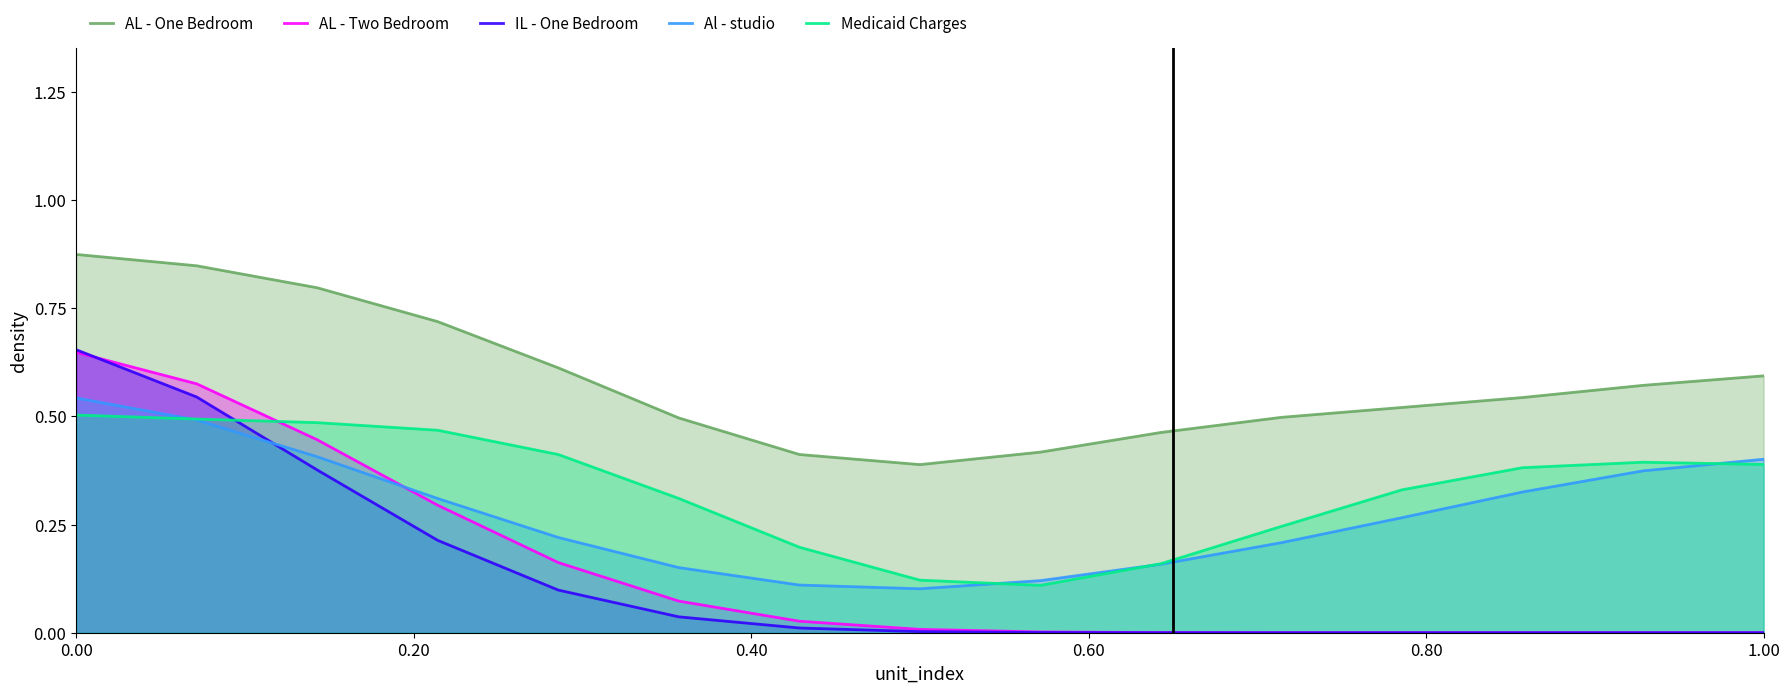

True or false: AL - One Bedroom and Medicaid Charges intersect in this chart.

False